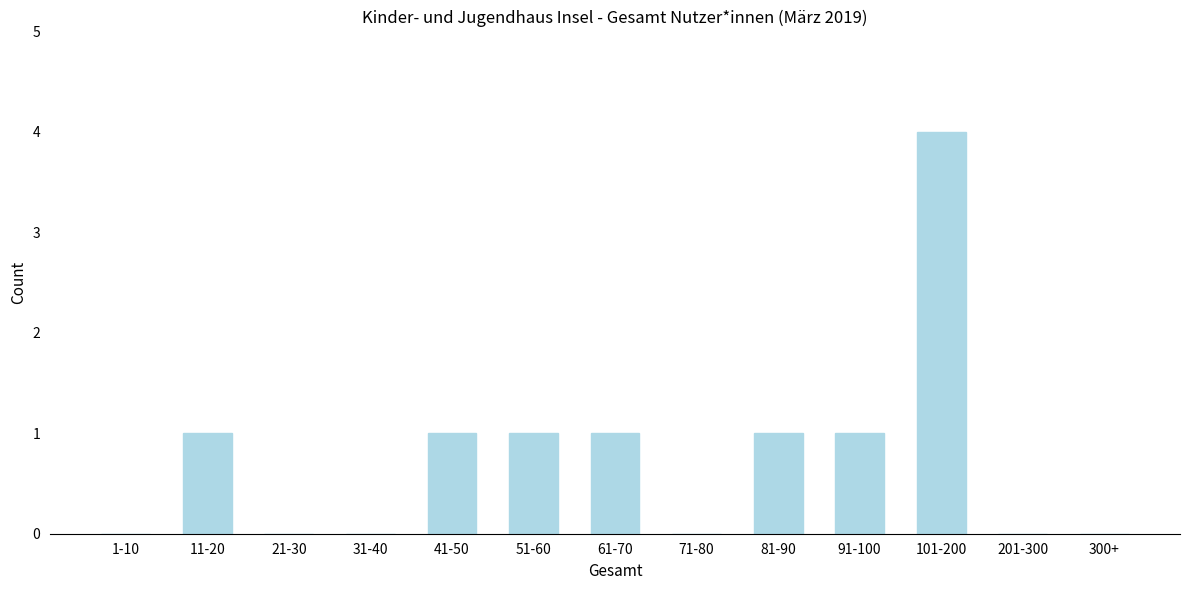

Reading left to right, transcribe all the data shown in this chart.

1-10=0	11-20=1	21-30=0	31-40=0	41-50=1	51-60=1	61-70=1	71-80=0	81-90=1	91-100=1	101-200=4	201-300=0	300+=0